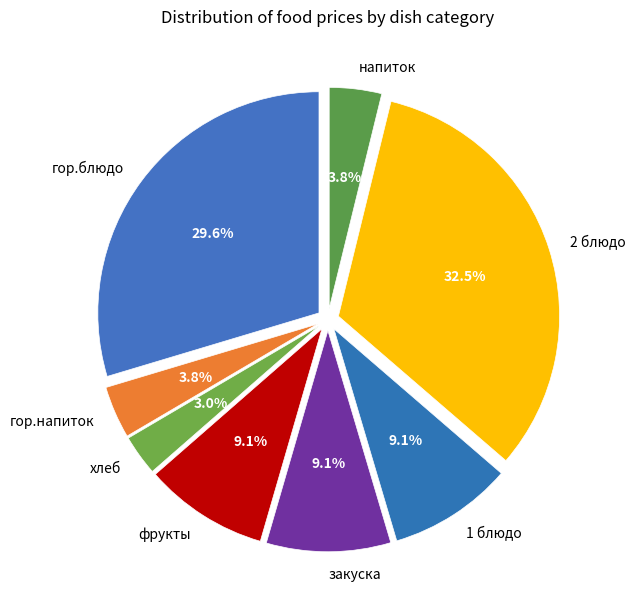

What percentage do закуска and гор.напиток together represent?

12.9%